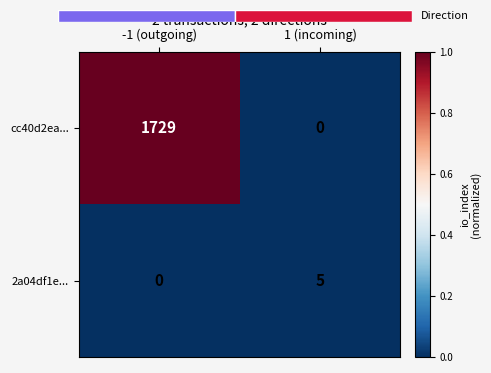

What is the sum of the cc40d2ea... values at 1 (incoming) and -1 (outgoing)?

1.0